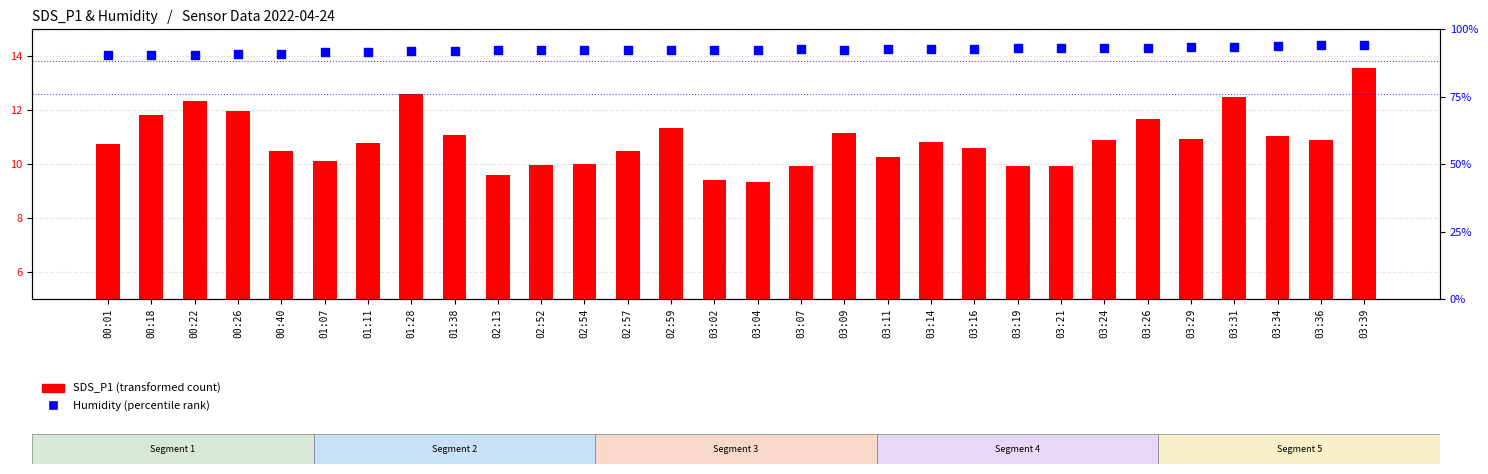

Is the value of Humidity (percentile rank) at 03:16 greater than the value of SDS_P1 (transformed count) at 00:26?

Yes